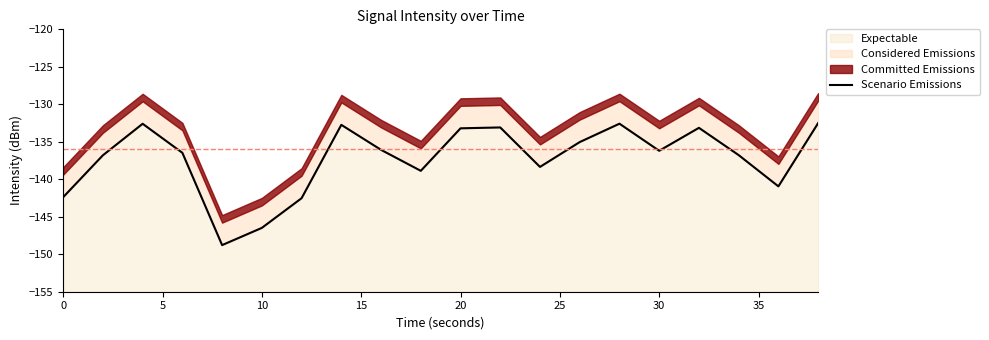

True or false: the data has more than 2 interior local peaks.

True